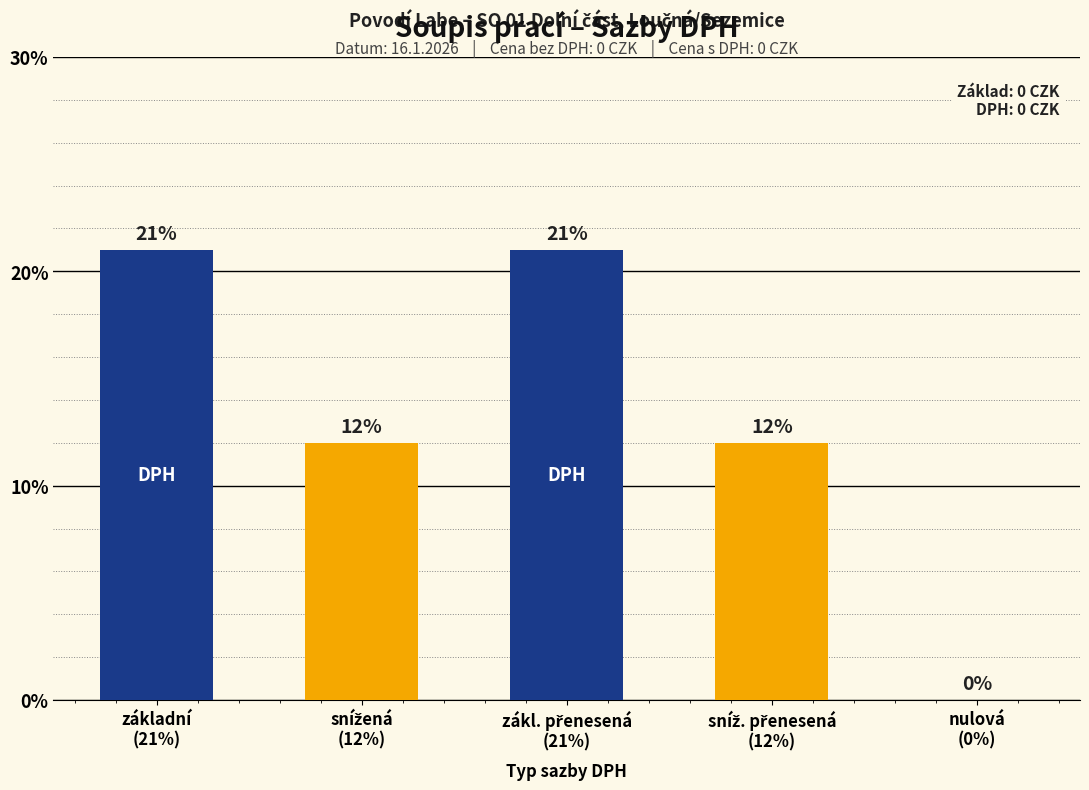

What is the sum of all values?

66